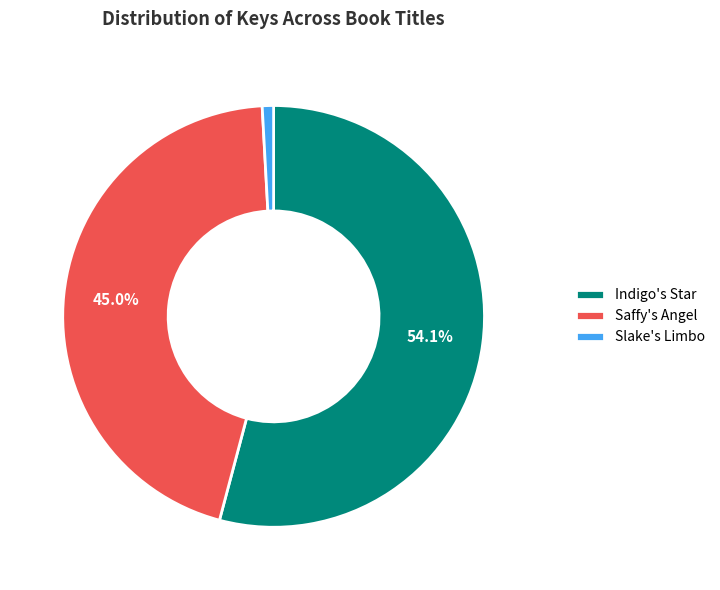

True or false: Indigo's Star accounts for 54% of the total.

True